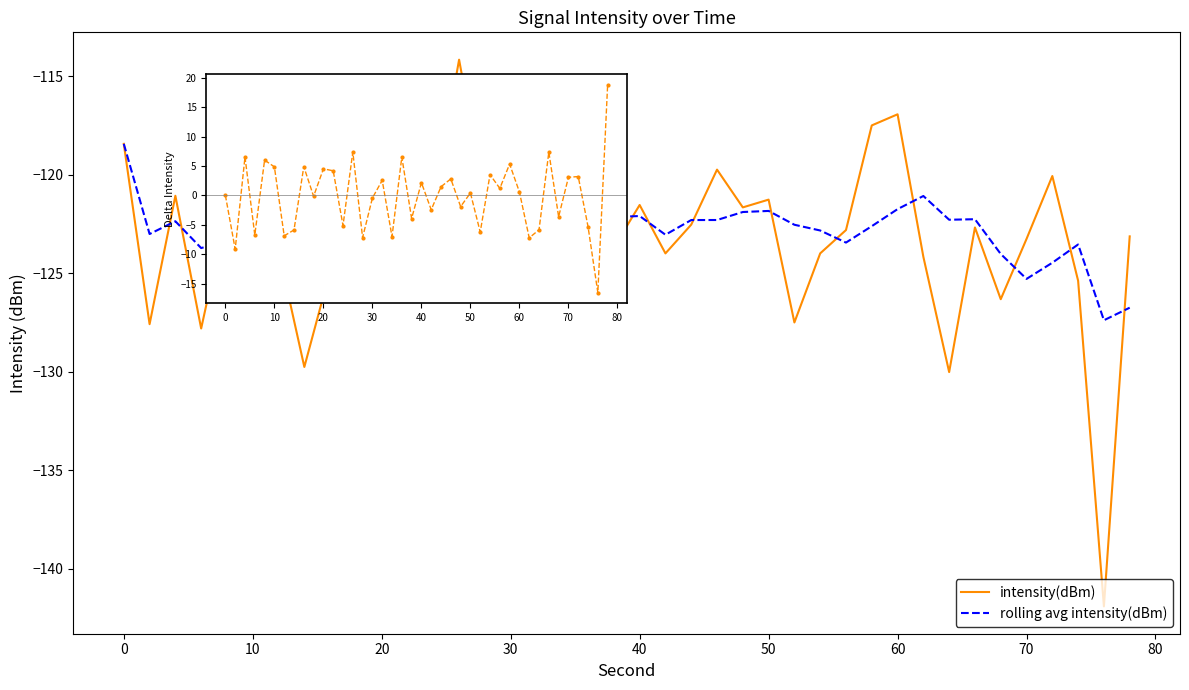

List the series in order of their peak value, highest first.

intensity(dBm), rolling avg intensity(dBm)